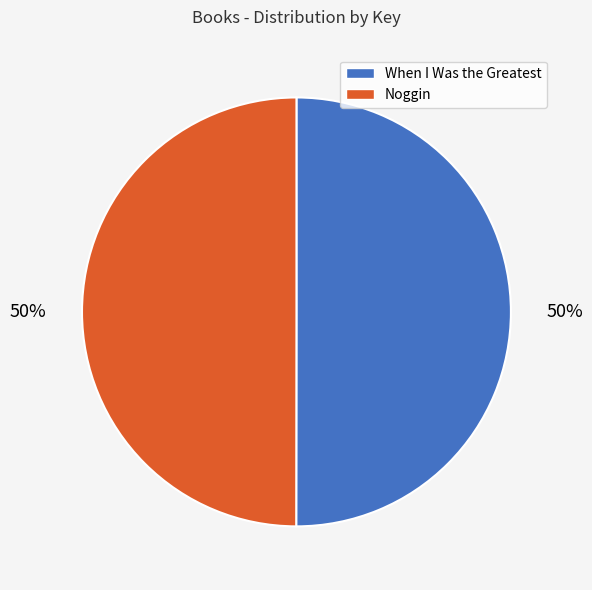

What is the ratio of the value at Noggin to the value at When I Was the Greatest?

1.0